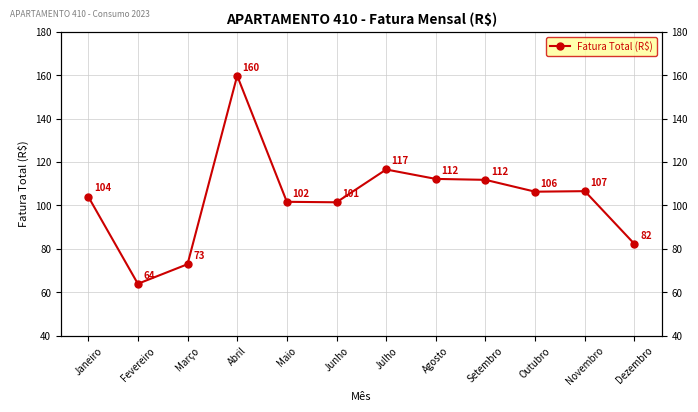

What is the difference between the second highest and minimum values?

52.7